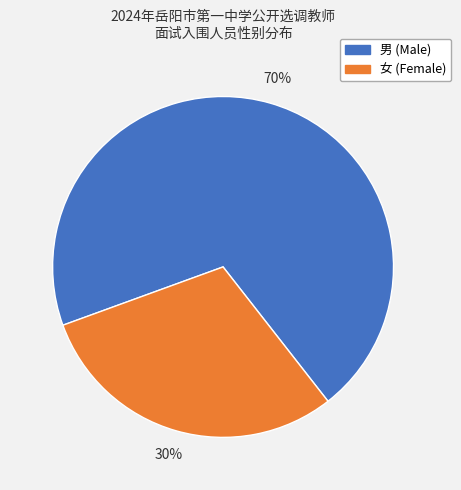

To the nearest percent, what is the combined percentage of 女 and 男?

100%